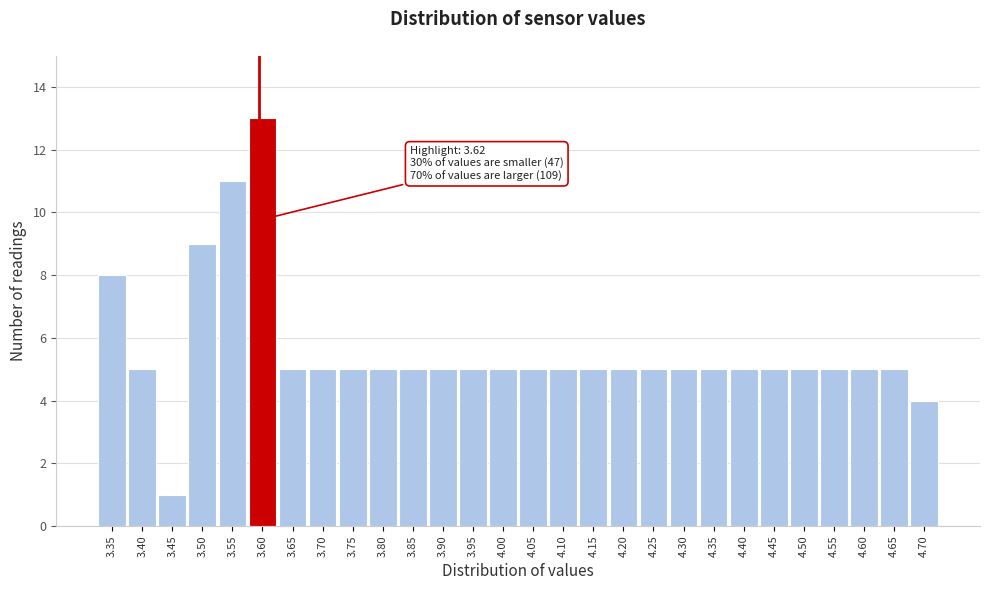

Reading left to right, what are all the values shown in this chart?

3.35=8	3.40=5	3.45=1	3.50=9	3.55=11	3.60=13	3.65=5	3.70=5	3.75=5	3.80=5	3.85=5	3.90=5	3.95=5	4.00=5	4.05=5	4.10=5	4.15=5	4.20=5	4.25=5	4.30=5	4.35=5	4.40=5	4.45=5	4.50=5	4.55=5	4.60=5	4.65=5	4.70=4